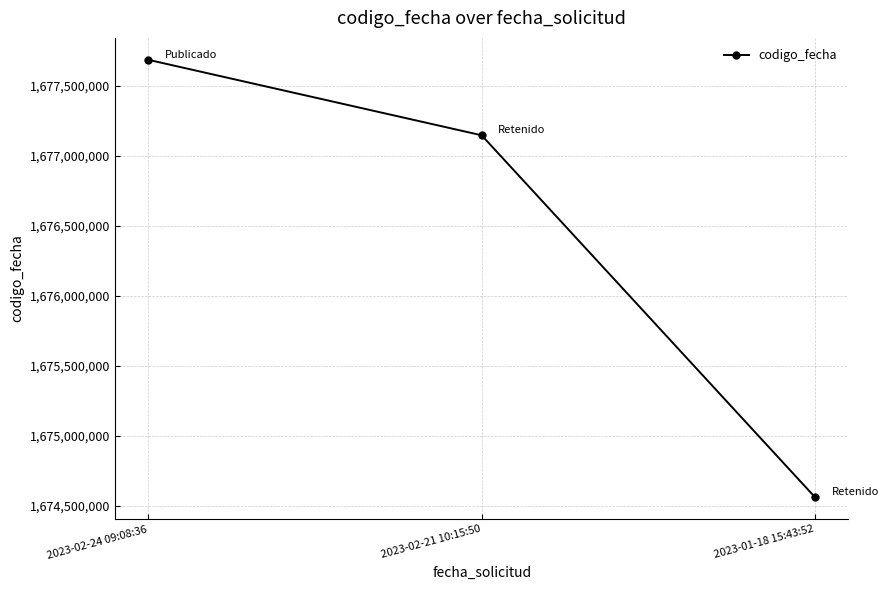

What position from the left is 2023-02-21 10:15:50?

2